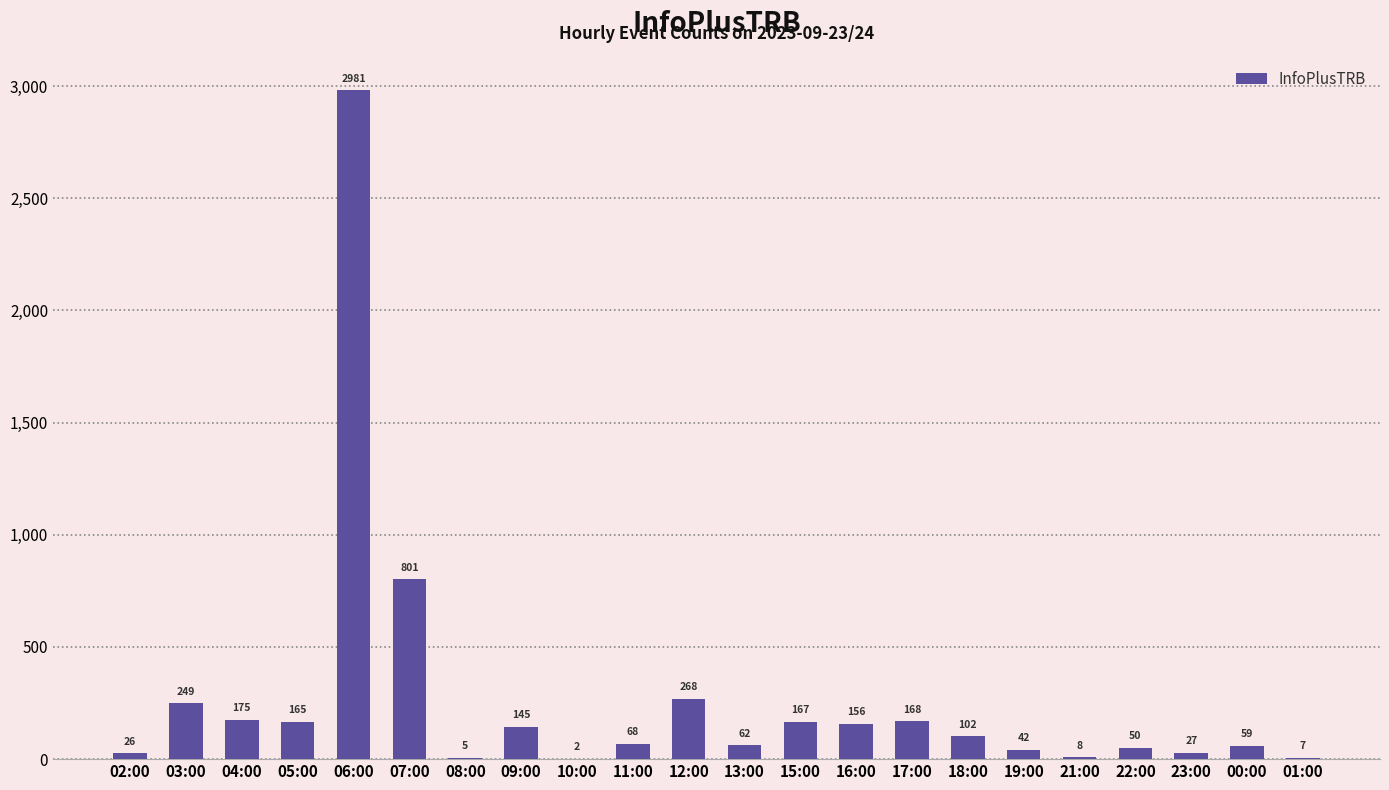

Which has a higher value, 03:00 or 11:00?

03:00